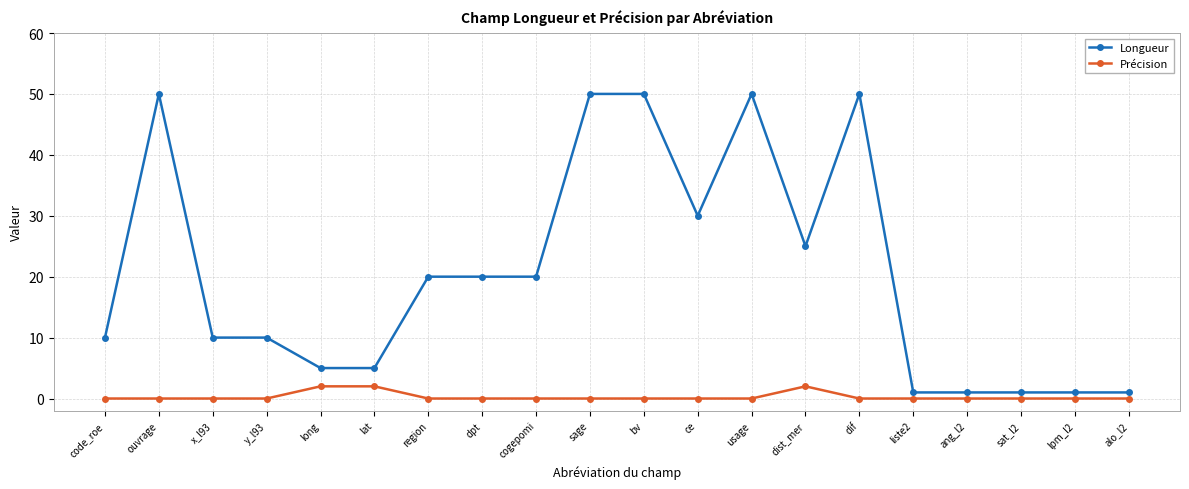

How many data points in Longueur are less than 20?

10